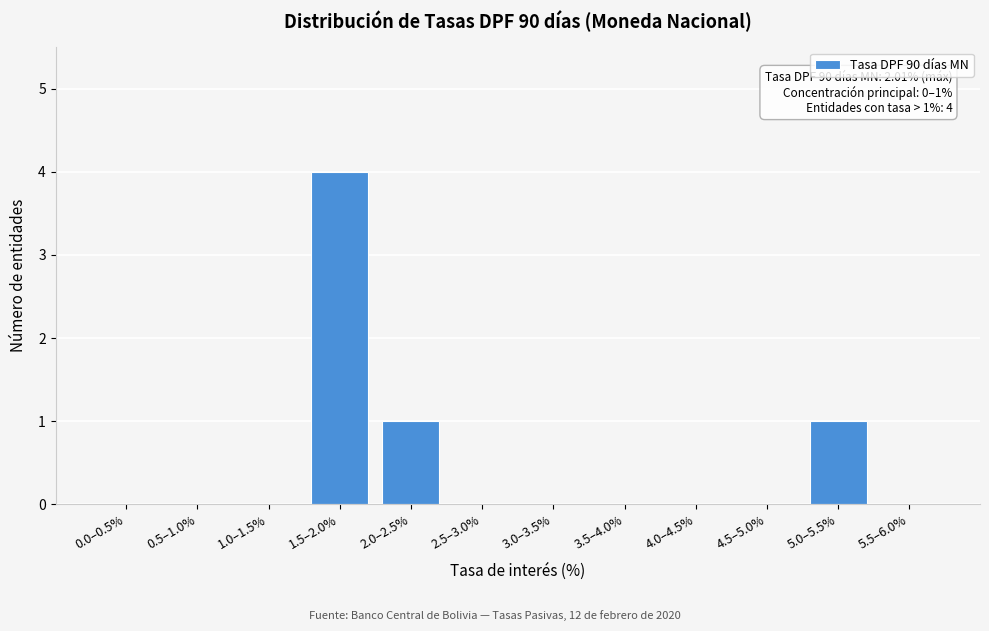

Reading right to left, what are all the values shown in this chart?

5.5–6.0%=0	5.0–5.5%=1	4.5–5.0%=0	4.0–4.5%=0	3.5–4.0%=0	3.0–3.5%=0	2.5–3.0%=0	2.0–2.5%=1	1.5–2.0%=4	1.0–1.5%=0	0.5–1.0%=0	0.0–0.5%=0